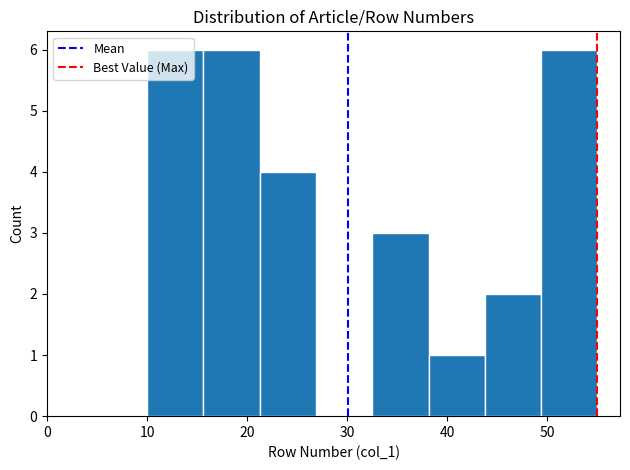

Reading left to right, transcribe this chart: for each bar, give the range it covers on the x-axis and its height. Neither the bar edges nor the heights are printed on the chart, so give them approximately, as read against the axes.

10 to 16: 6
16 to 21: 6
21 to 27: 4
27 to 33: 0
33 to 38: 3
38 to 44: 1
44 to 49: 2
49 to 55: 6